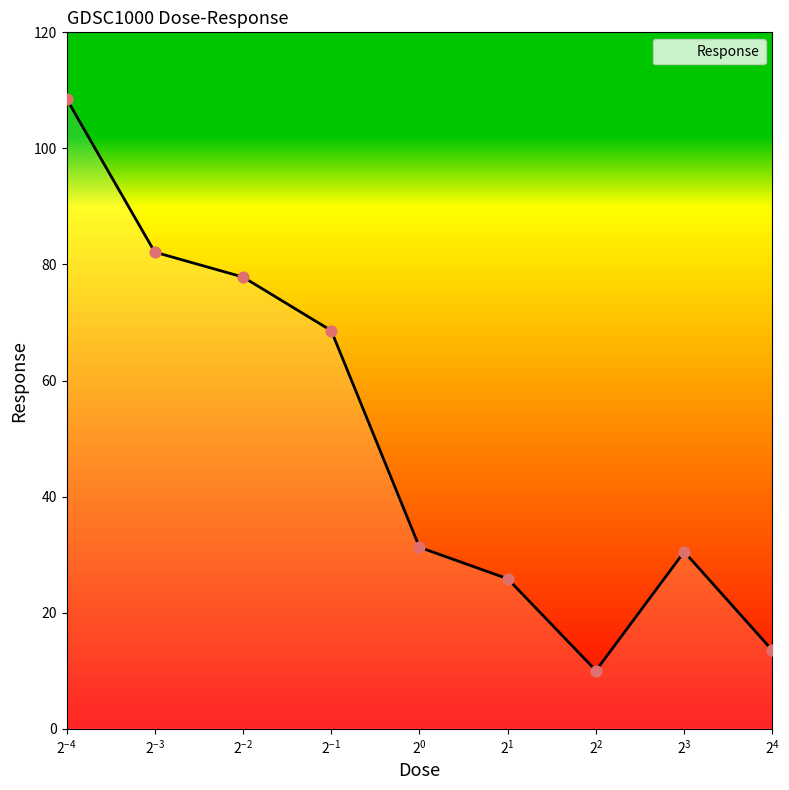

What is the difference between the maximum and minimum values?

98.5